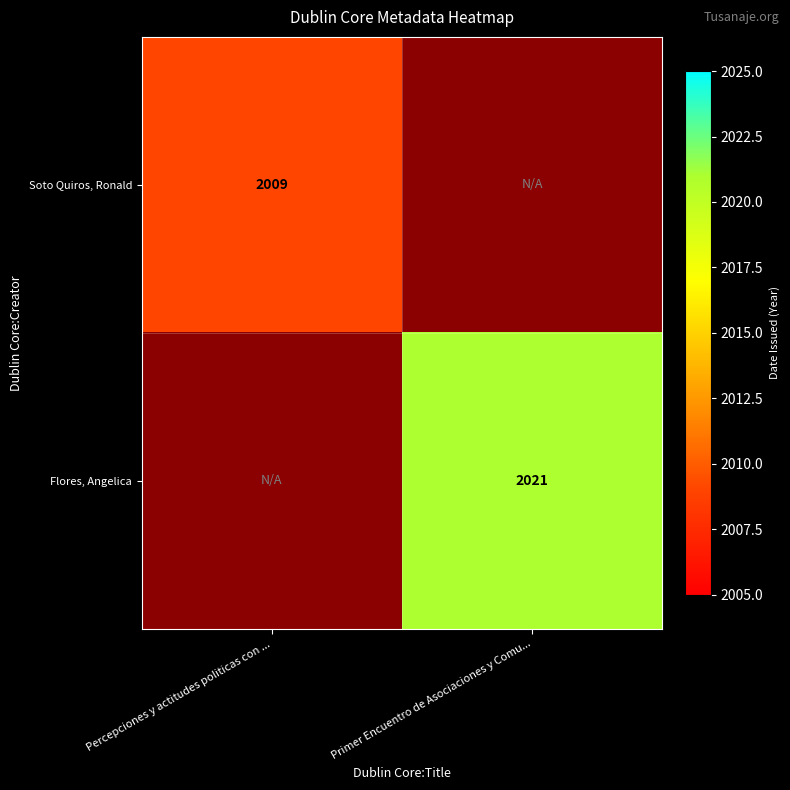

True or false: Flores, Angelica has a value of 627.5 at Primer Encuentro de Asociaciones y Comu....

False